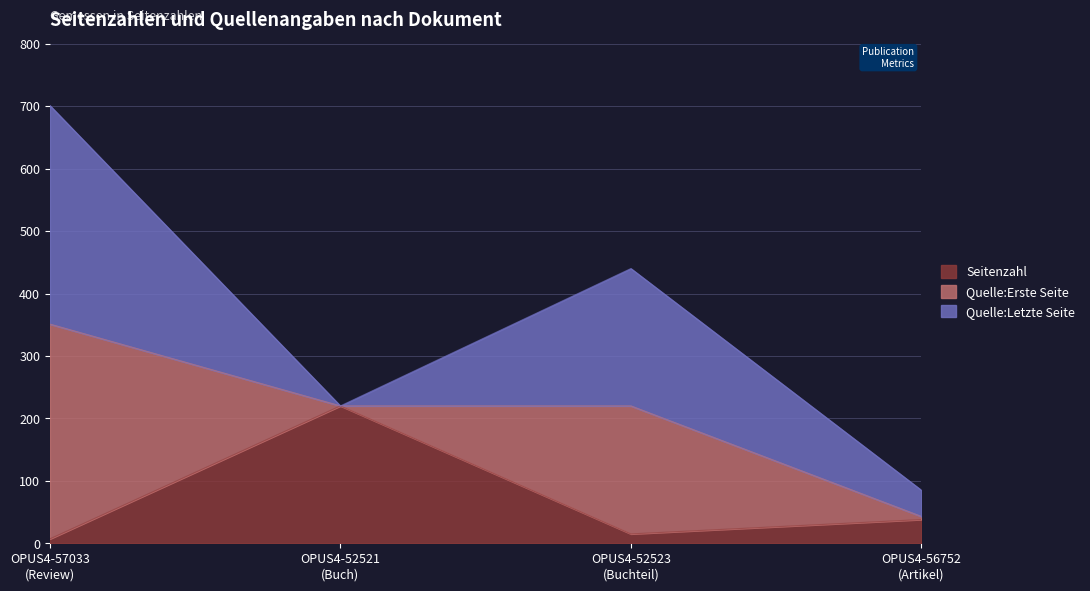

The Quelle:Letzte Seite series shows 464 at OPUS4-57033. True or false?

False